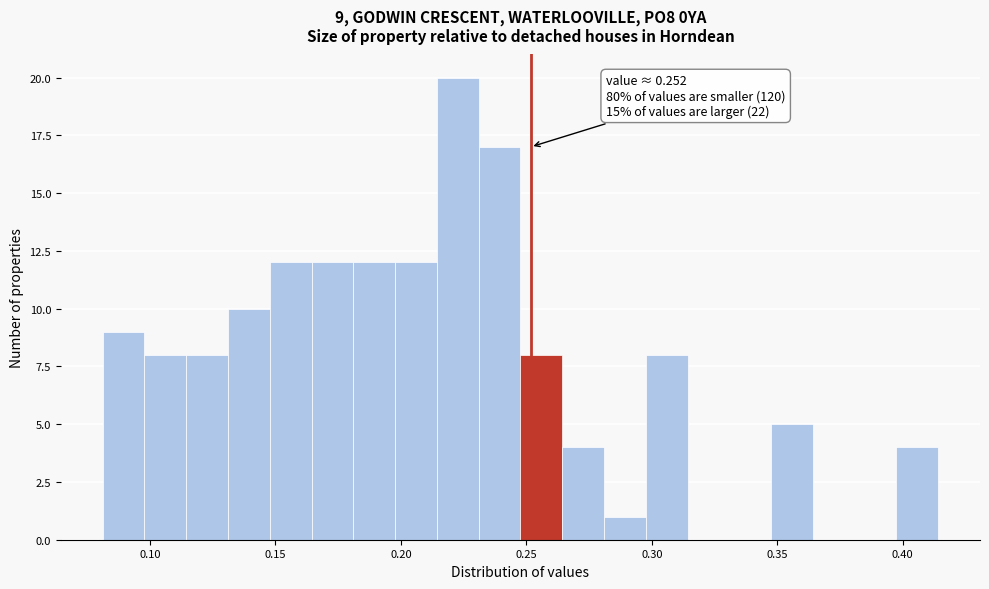

Read against the x-axis, roughly where is the centre of the tallest bar?

0.225